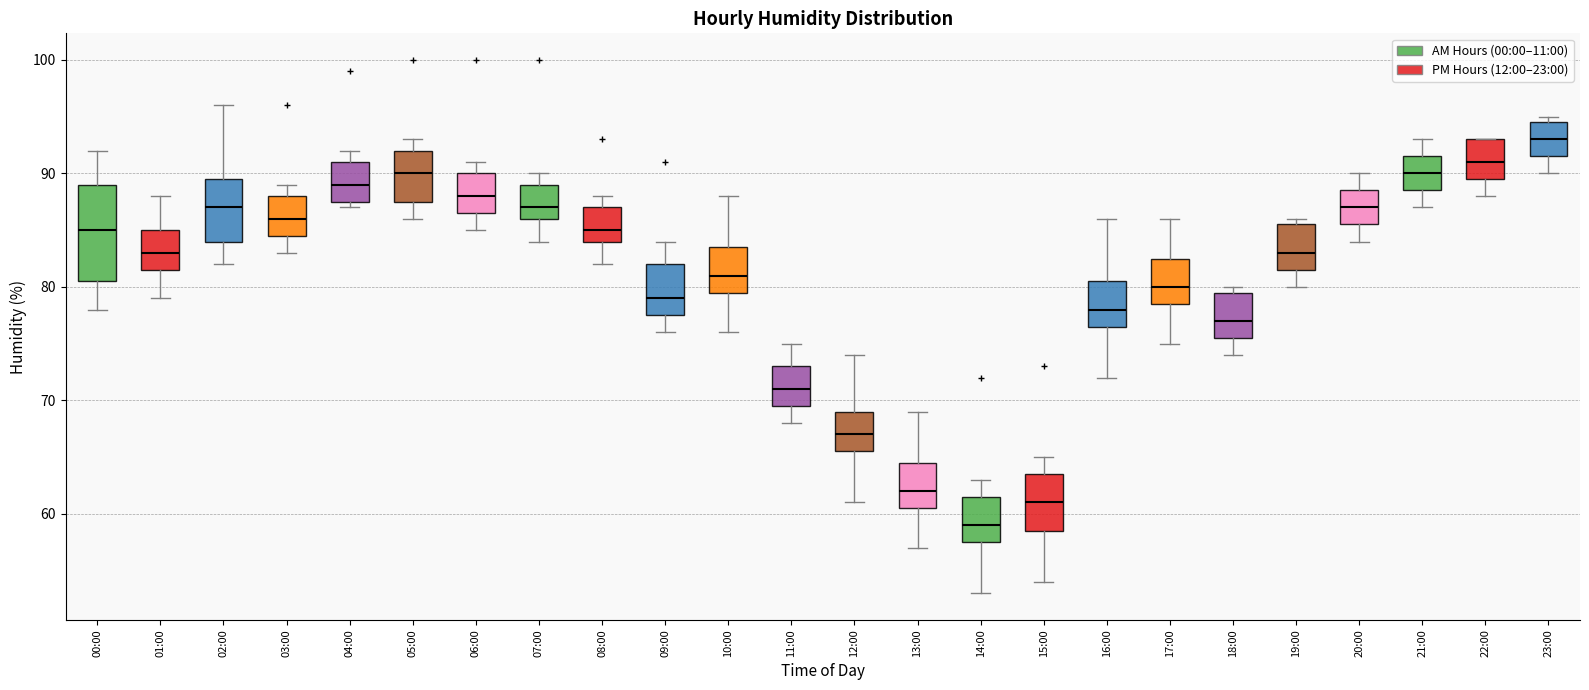

Reading left to right, read every box against the y-axis: the position of its median line, the range the box covers, and the ends of its whiskers. The values are not printed on the chart, so give them approximately, as read against the axis.

00:00: median 85, box 81 to 89, whiskers 78 to 92
01:00: median 83, box 82 to 85, whiskers 79 to 88
02:00: median 87, box 84 to 90, whiskers 82 to 96
03:00: median 86, box 85 to 88, whiskers 83 to 89
04:00: median 89, box 88 to 91, whiskers 87 to 92
05:00: median 90, box 88 to 92, whiskers 86 to 93
06:00: median 88, box 87 to 90, whiskers 85 to 91
07:00: median 87, box 86 to 89, whiskers 84 to 90
08:00: median 85, box 84 to 87, whiskers 82 to 88
09:00: median 79, box 78 to 82, whiskers 76 to 84
10:00: median 81, box 80 to 84, whiskers 76 to 88
11:00: median 71, box 70 to 73, whiskers 68 to 75
12:00: median 67, box 66 to 69, whiskers 61 to 74
13:00: median 62, box 61 to 65, whiskers 57 to 69
14:00: median 59, box 58 to 62, whiskers 53 to 63
15:00: median 61, box 59 to 64, whiskers 54 to 65
16:00: median 78, box 77 to 81, whiskers 72 to 86
17:00: median 80, box 79 to 83, whiskers 75 to 86
18:00: median 77, box 76 to 80, whiskers 74 to 80 (just above the box's upper edge)
19:00: median 83, box 82 to 86, whiskers 80 to 86 (just above the box's upper edge)
20:00: median 87, box 86 to 89, whiskers 84 to 90
21:00: median 90, box 89 to 92, whiskers 87 to 93
22:00: median 91, box 90 to 93, whiskers 88 to 93
23:00: median 93, box 92 to 95, whiskers 90 to 95 (just above the box's upper edge)